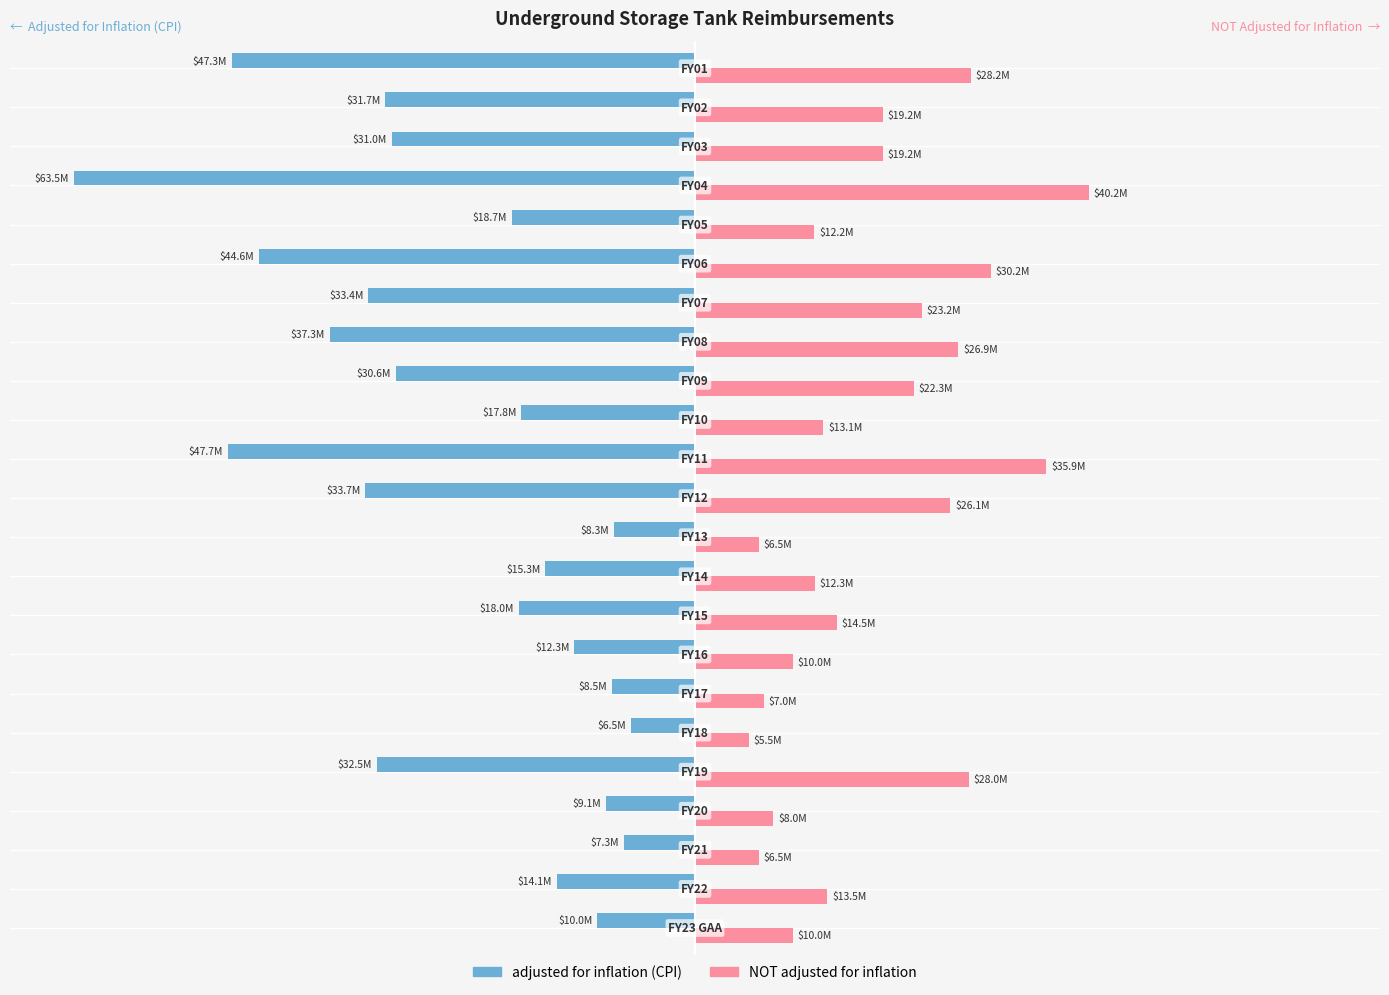

What are all the series names shown in the legend?

adjusted for inflation (CPI), NOT adjusted for inflation